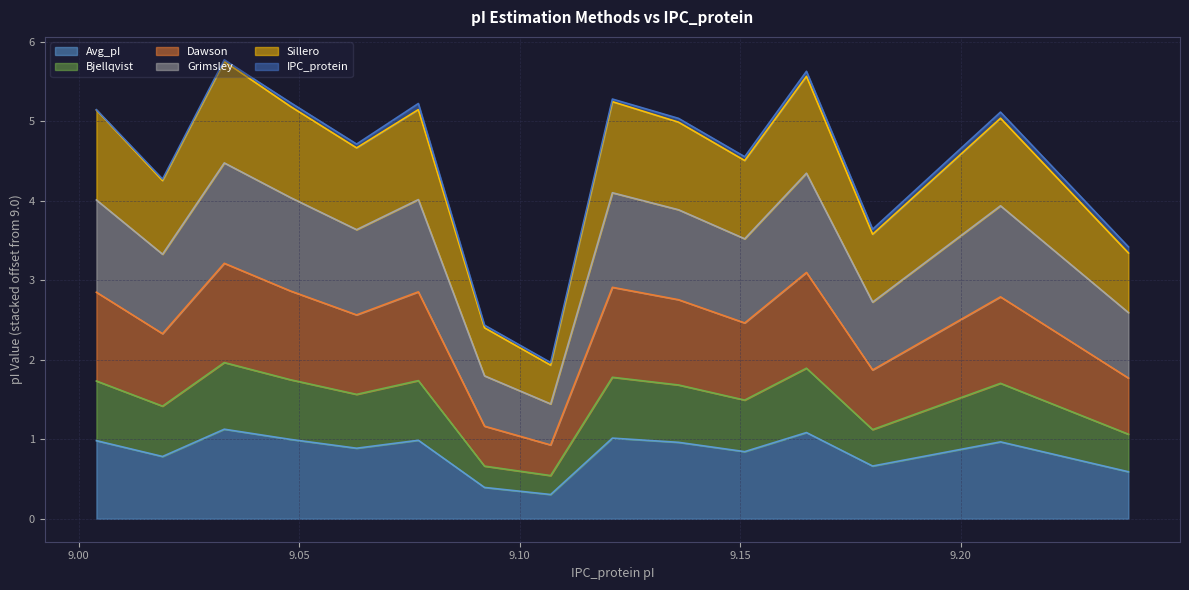

What is the minimum value for Avg_pI?

0.3